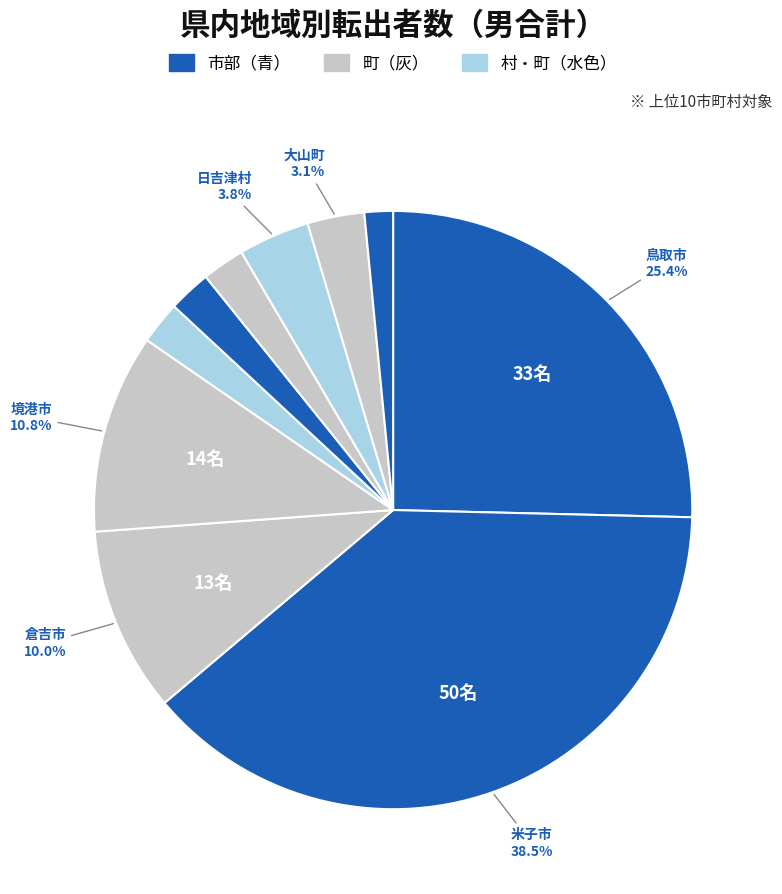

How many segments does this pie chart have?

10